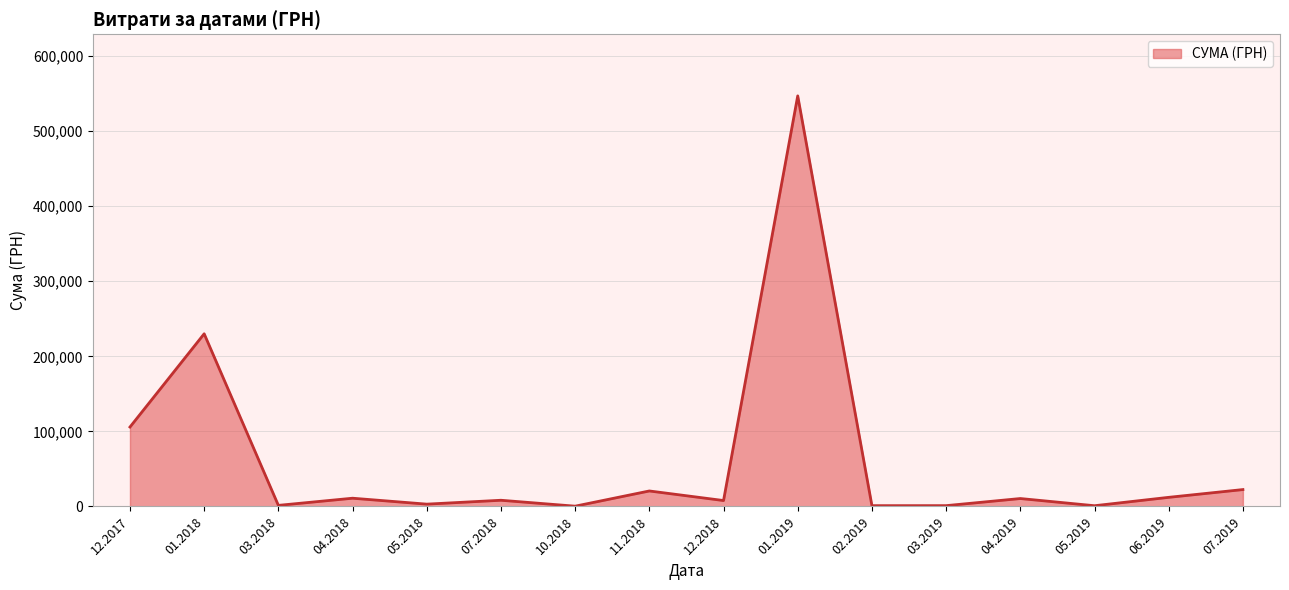

What is the maximum value shown in the chart?

546929.7